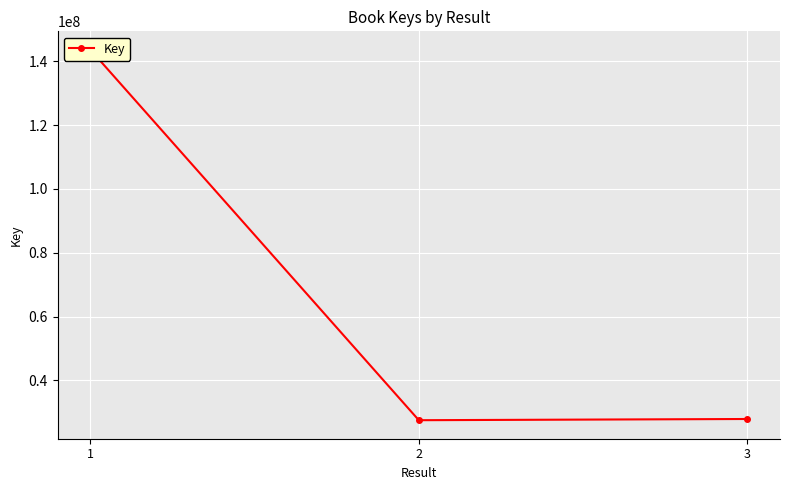

At which category does the chart reach its peak across all series?

1